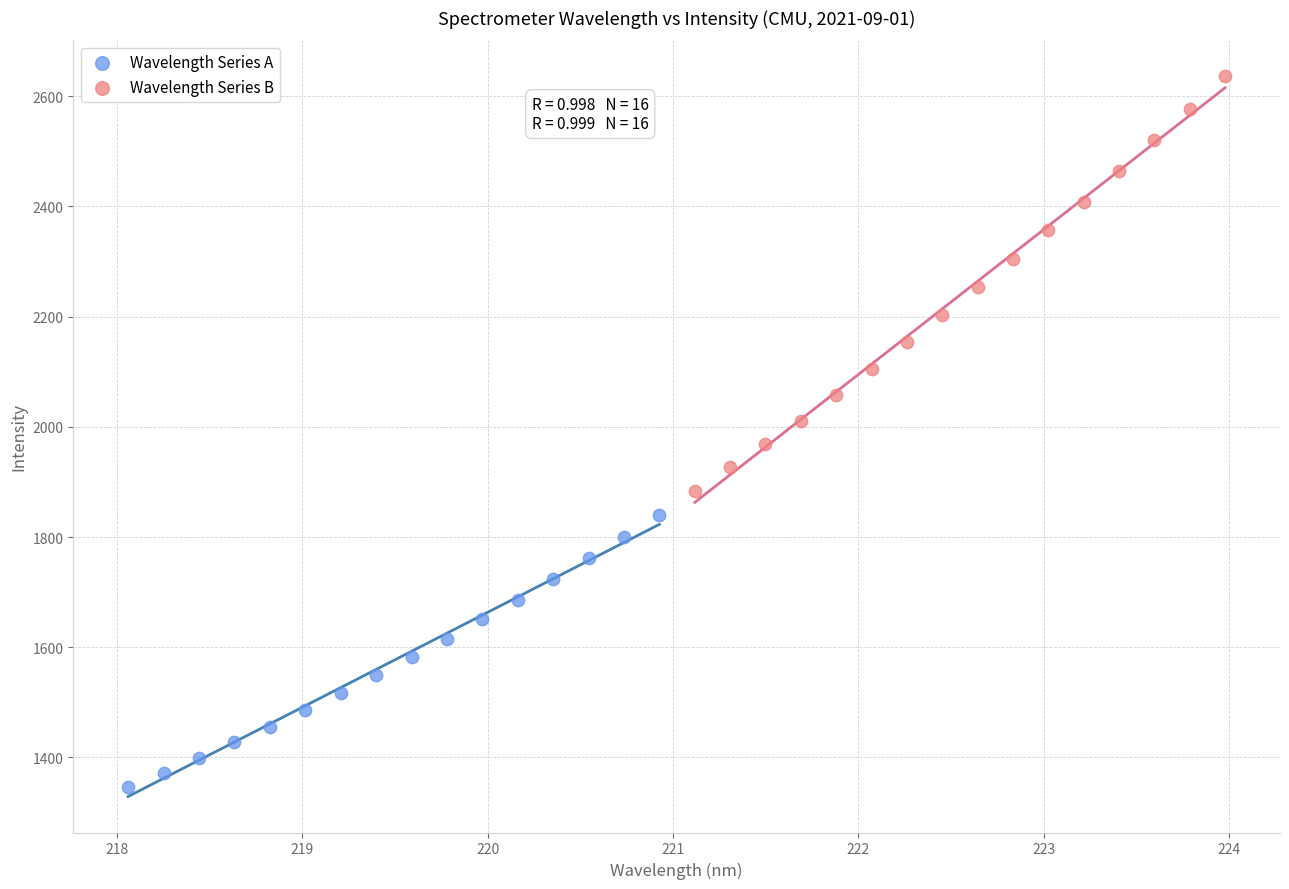

Which series has the largest Y range (max minus min)?

Wavelength Series B